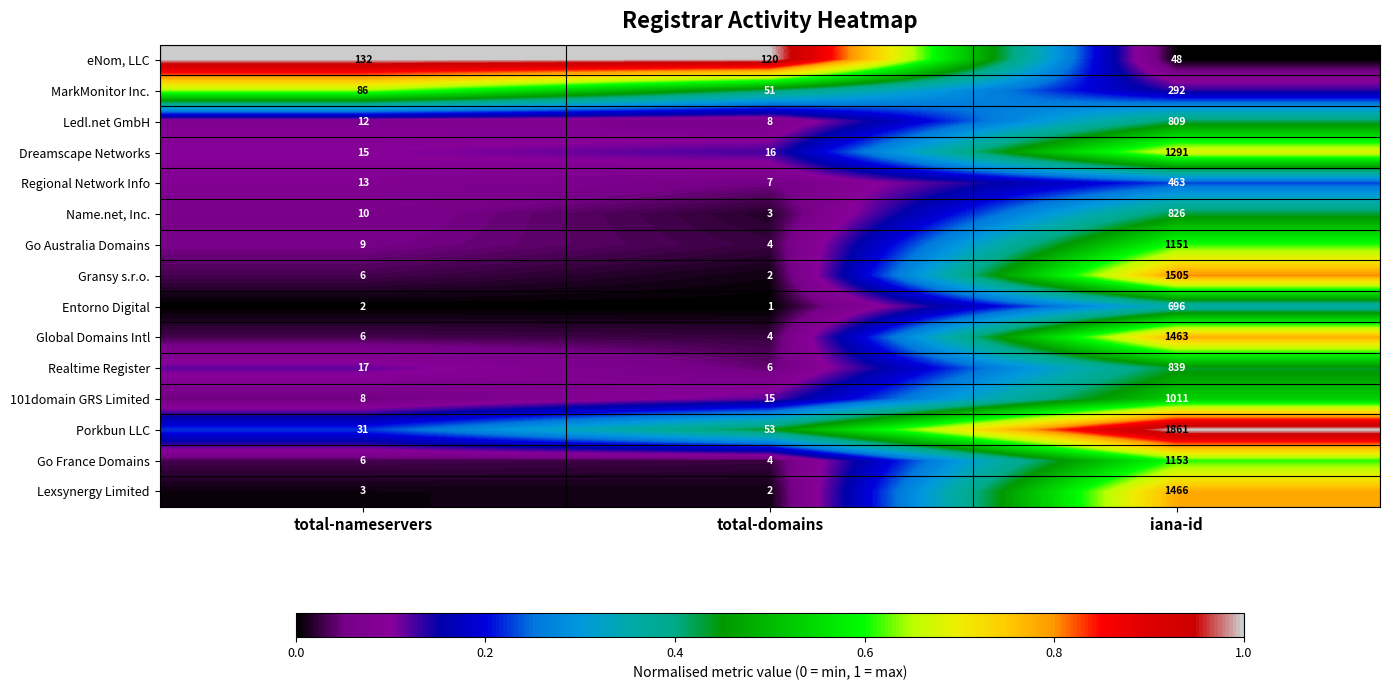

What is the difference between the maximum and minimum values in the Entorno Digital series?

695